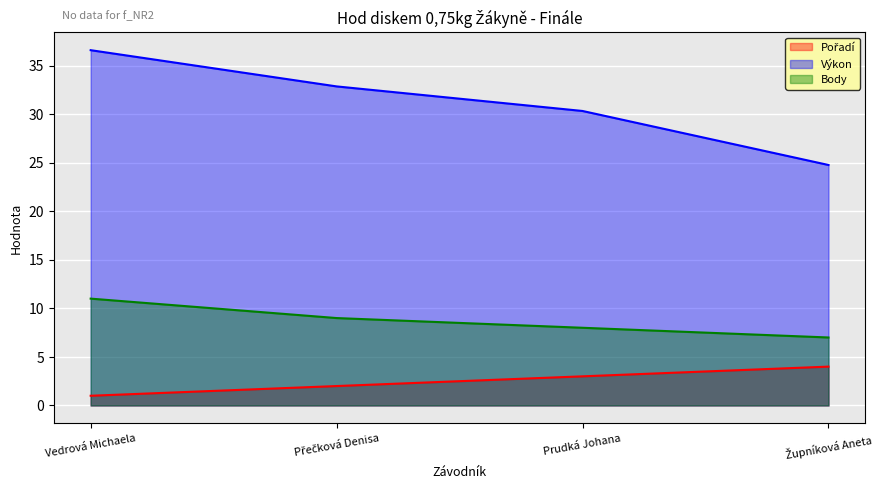

Which category has the highest value in the Pořadí series?

Župníková Aneta